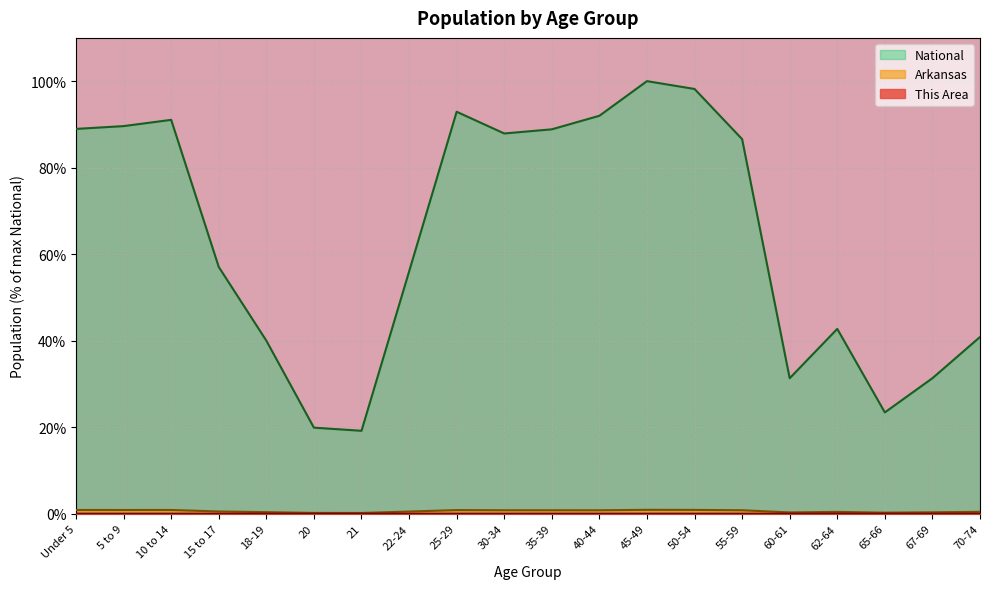

Reading right to left, what are all the values shown in this chart?

This Area: 70-74=0.0	67-69=0.0	65-66=0.0	62-64=0.0	60-61=0.0	55-59=0.0	50-54=0.0	45-49=0.0	40-44=0.0	35-39=0.0	30-34=0.0	25-29=0.0	22-24=0.0	21=0.0	20=0.0	18-19=0.0	15 to 17=0.0	10 to 14=0.0	5 to 9=0.0	Under 5=0.0
Arkansas: 70-74=0.4	67-69=0.3	65-66=0.2	62-64=0.4	60-61=0.3	55-59=0.8	50-54=0.9	45-49=0.9	40-44=0.8	35-39=0.8	30-34=0.8	25-29=0.8	22-24=0.5	21=0.2	20=0.2	18-19=0.4	15 to 17=0.5	10 to 14=0.9	5 to 9=0.9	Under 5=0.9
National: 70-74=40.9	67-69=31.3	65-66=23.4	62-64=42.7	60-61=31.3	55-59=86.6	50-54=98.2	45-49=100.0	40-44=92.0	35-39=88.9	30-34=87.9	25-29=92.9	22-24=56.0	21=19.2	20=19.9	18-19=40.0	15 to 17=57.0	10 to 14=91.1	5 to 9=89.6	Under 5=89.0